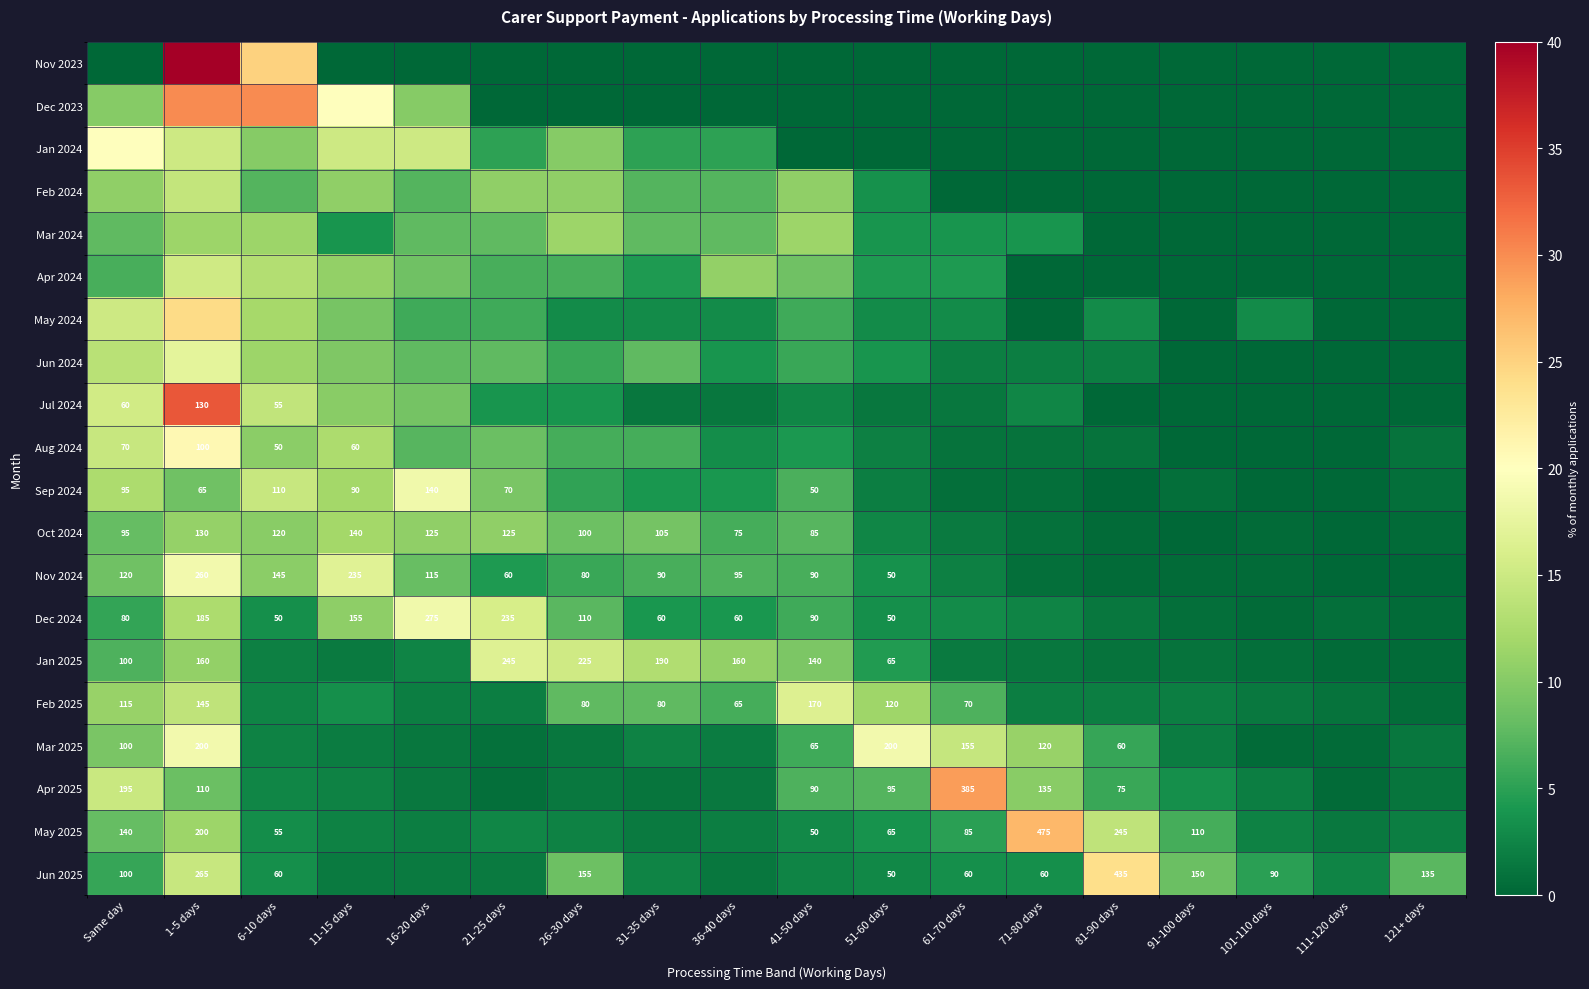

Rank the series by their maximum value, from highest to lowest.

Nov 2023, Jul 2024, Dec 2023, Apr 2025, May 2025, May 2024, Jun 2025, Aug 2024, Jan 2024, Nov 2024, Mar 2025, Dec 2024, Sep 2024, Jun 2024, Jan 2025, Feb 2025, Apr 2024, Feb 2024, Oct 2024, Mar 2024